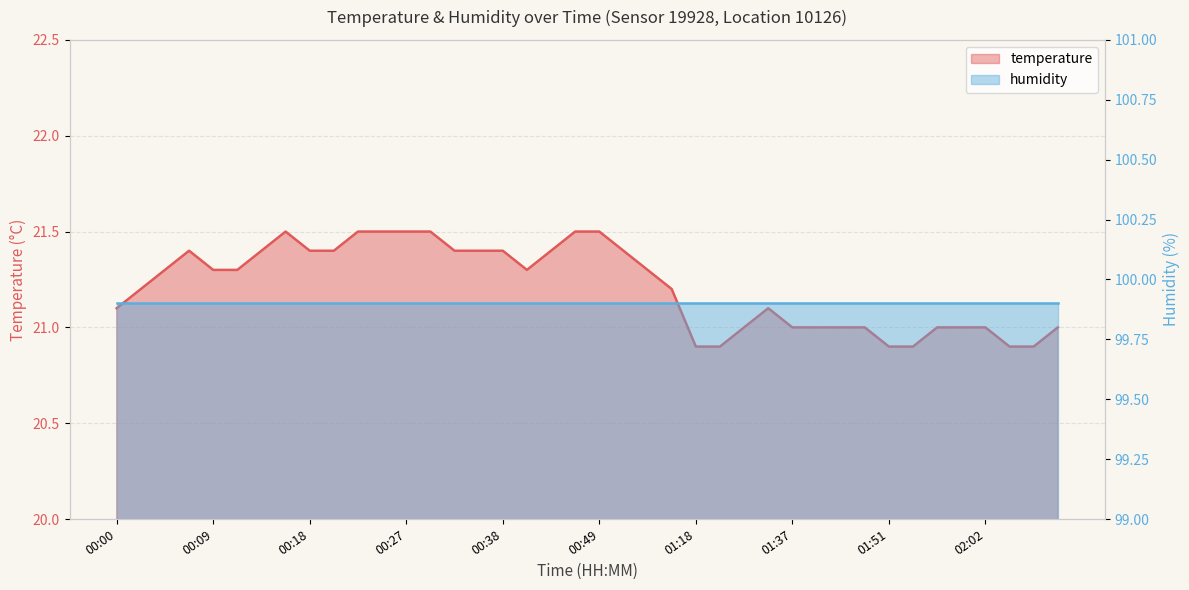

What is the change in value from 00:25 to 01:37?

-0.5